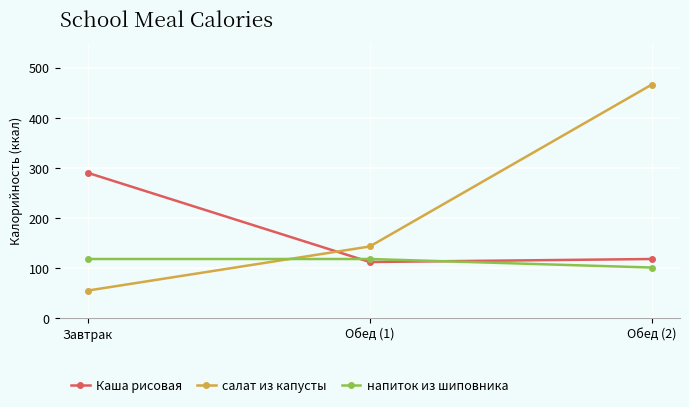

Rank the series by their maximum value, from lowest to highest.

напиток из шиповника, Каша рисовая, салат из капусты